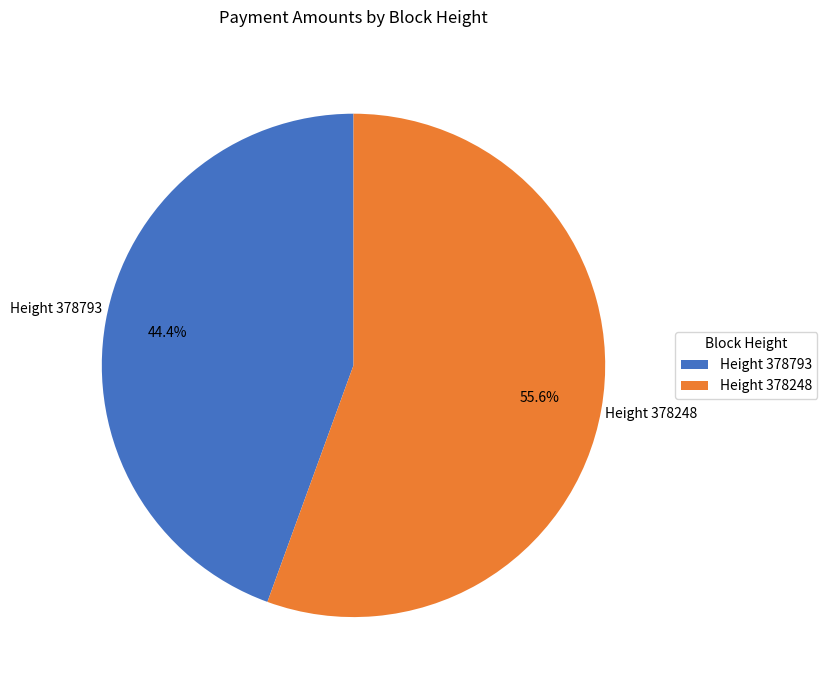

Which slice represents more than half of the pie?

Height 378248